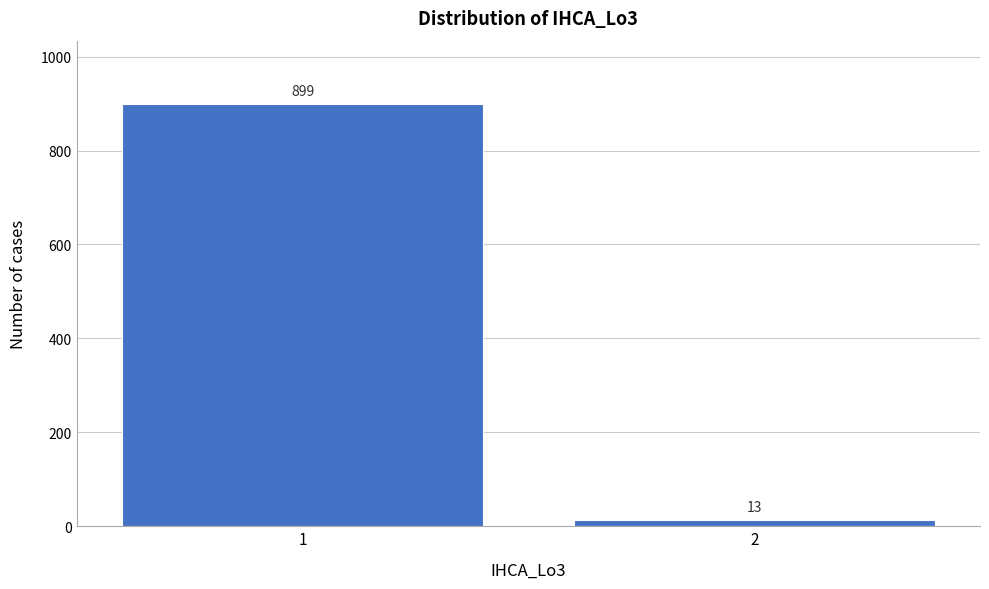

Reading left to right, what are all the values shown in this chart?

899	13